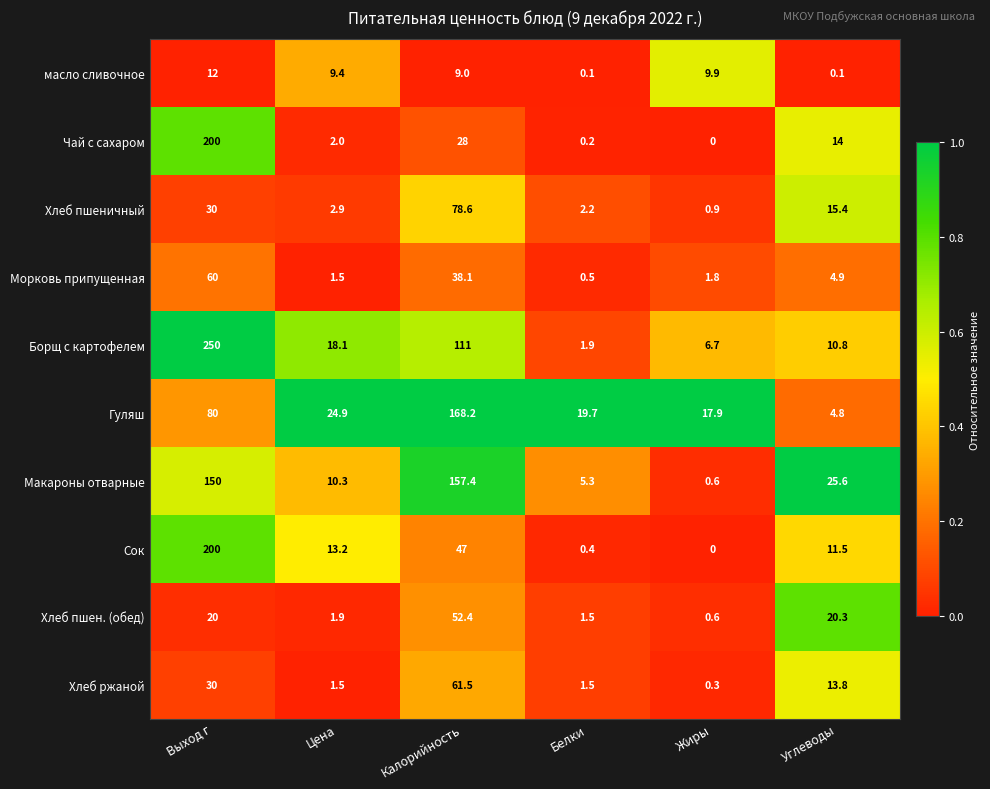

The Макароны отварные series shows 49.0 at Калорийность. True or false?

False